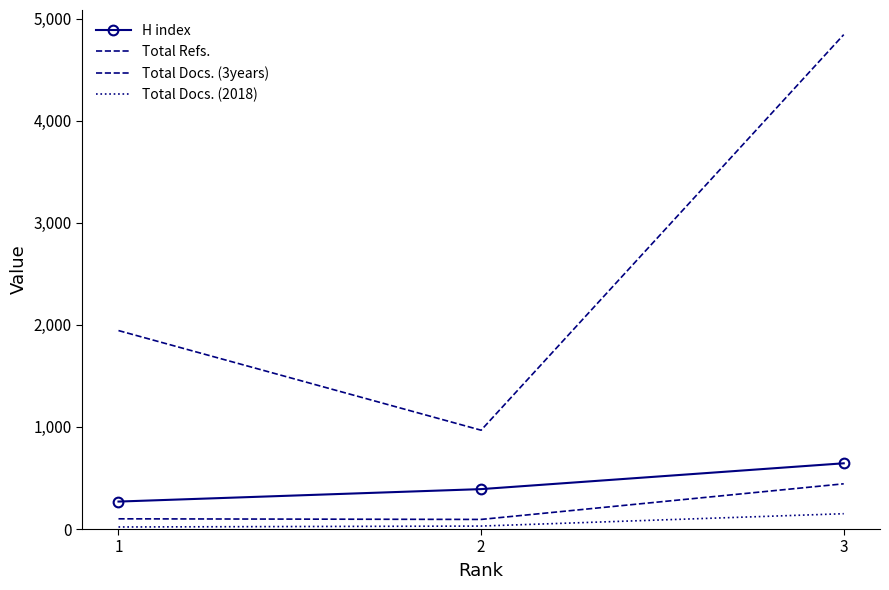

Where does the H index series first go above 391?

3